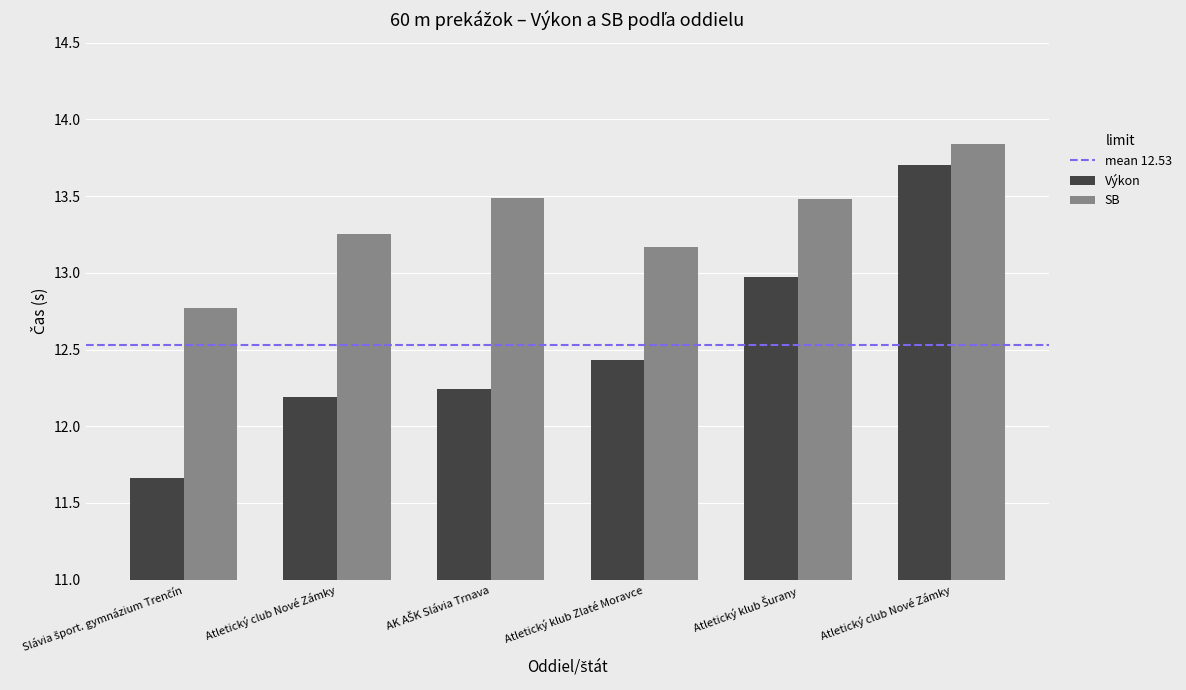

Are the bars grouped side by side (vs. stacked)?

Yes